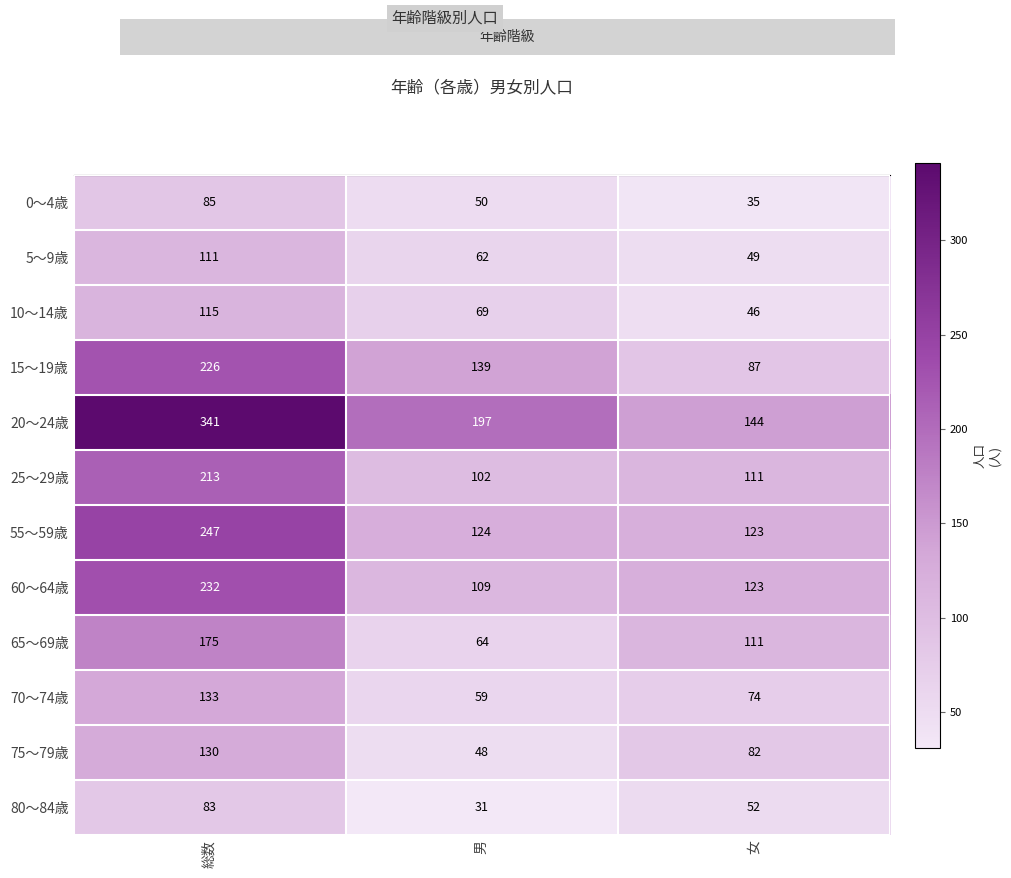

What is the spread (max minus min) of values at 女?

109